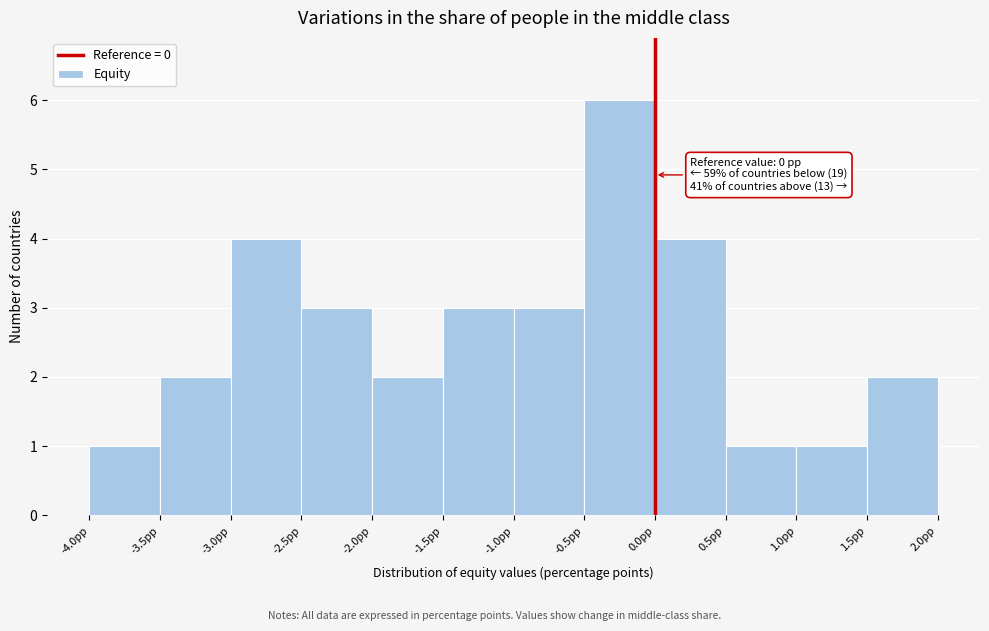

Which range on the x-axis has the tallest bar?

-0.5 to 0.0